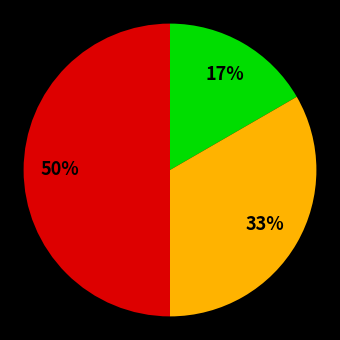

To the nearest percent, what is the difference between the largest and smallest slice percentages?

33%